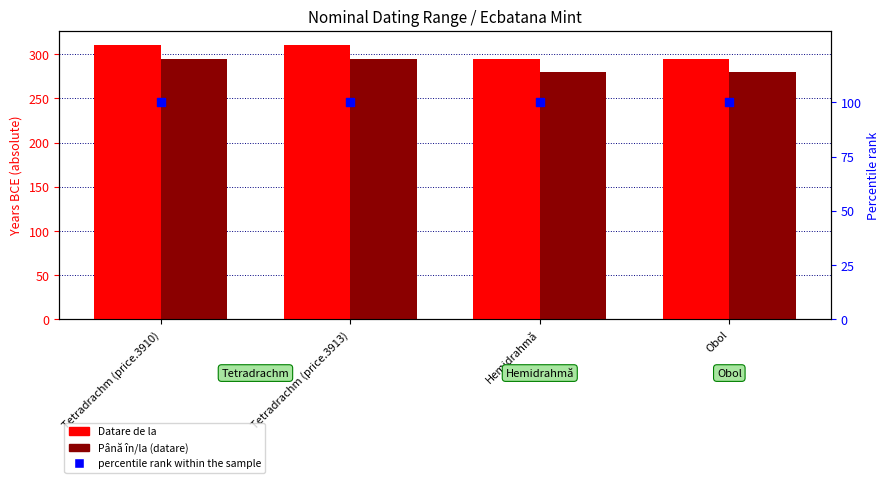

What is the total value across all series at Tetradrachm (price.3913)?

706